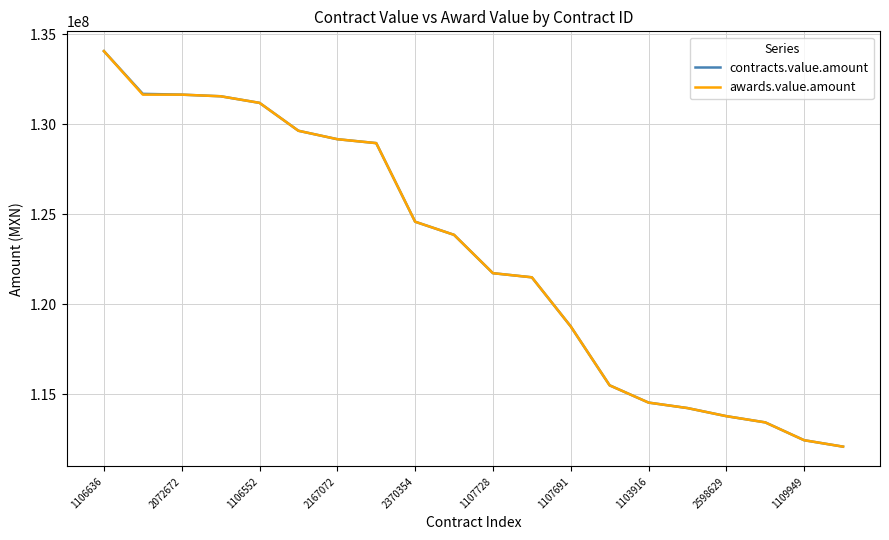

What is the difference between the maximum and second lowest values in the contracts.value.amount series?

21610246